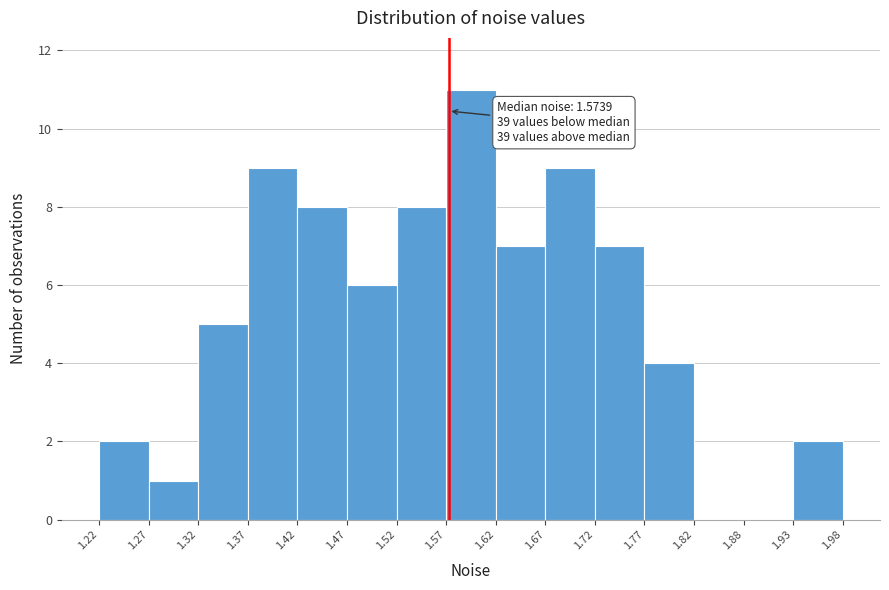

Which range on the x-axis has the tallest bar?

1.57 to 1.62